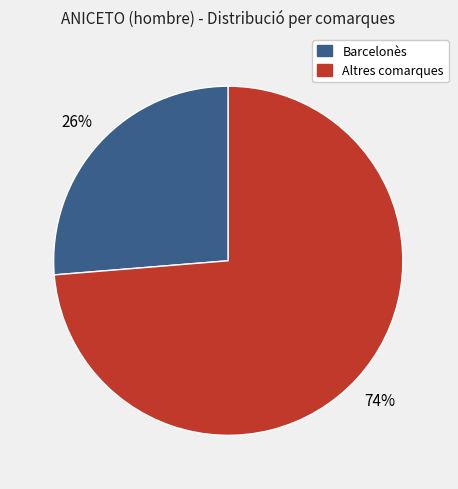

Is there a majority slice in this chart?

Yes